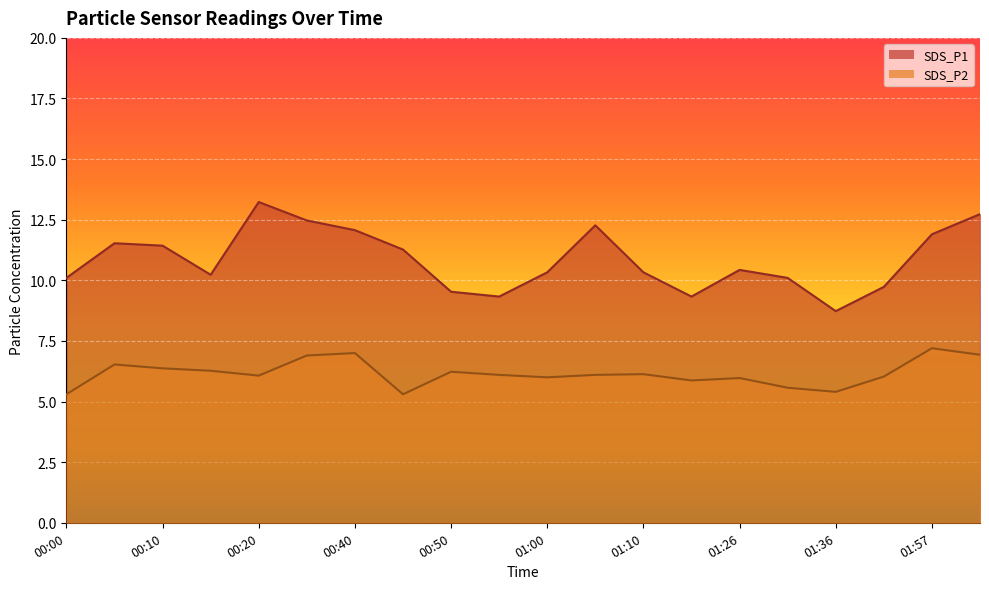

Is the value of SDS_P2 at 00:45 greater than the value of SDS_P1 at 01:36?

No